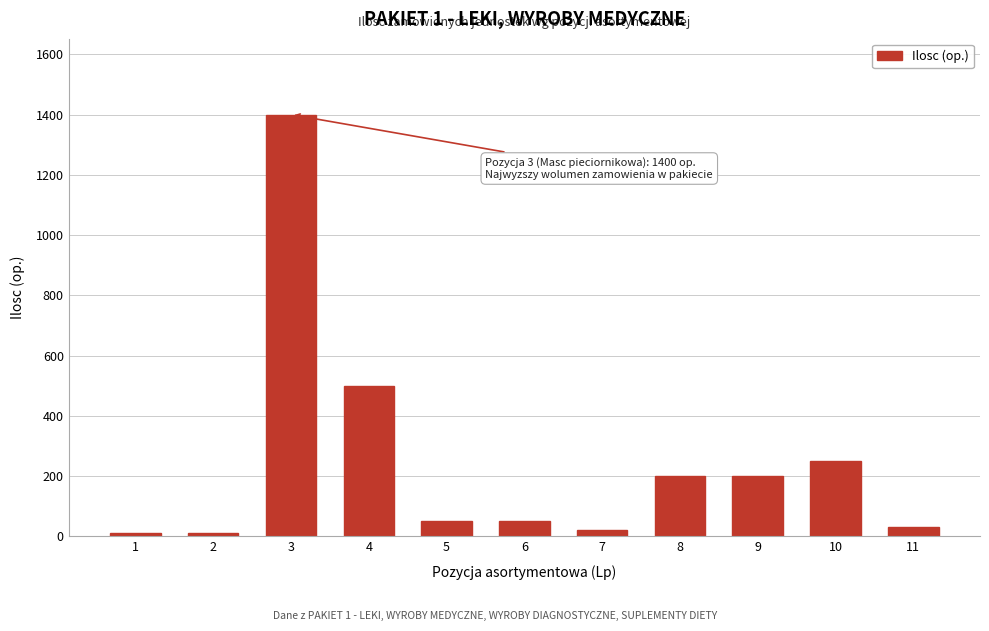

Reading left to right, transcribe all the data shown in this chart.

10	10	1400	500	50	50	20	200	200	250	30